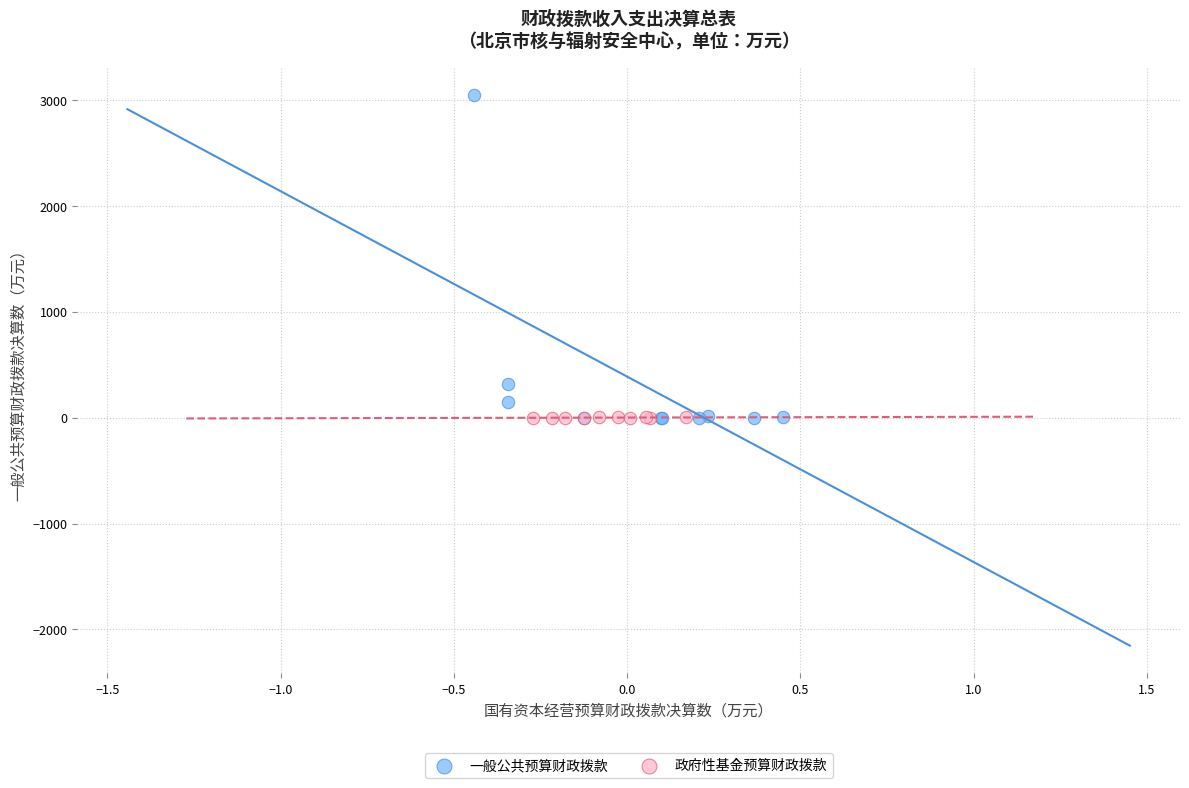

Which series contains the highest Y value?

一般公共预算财政拨款